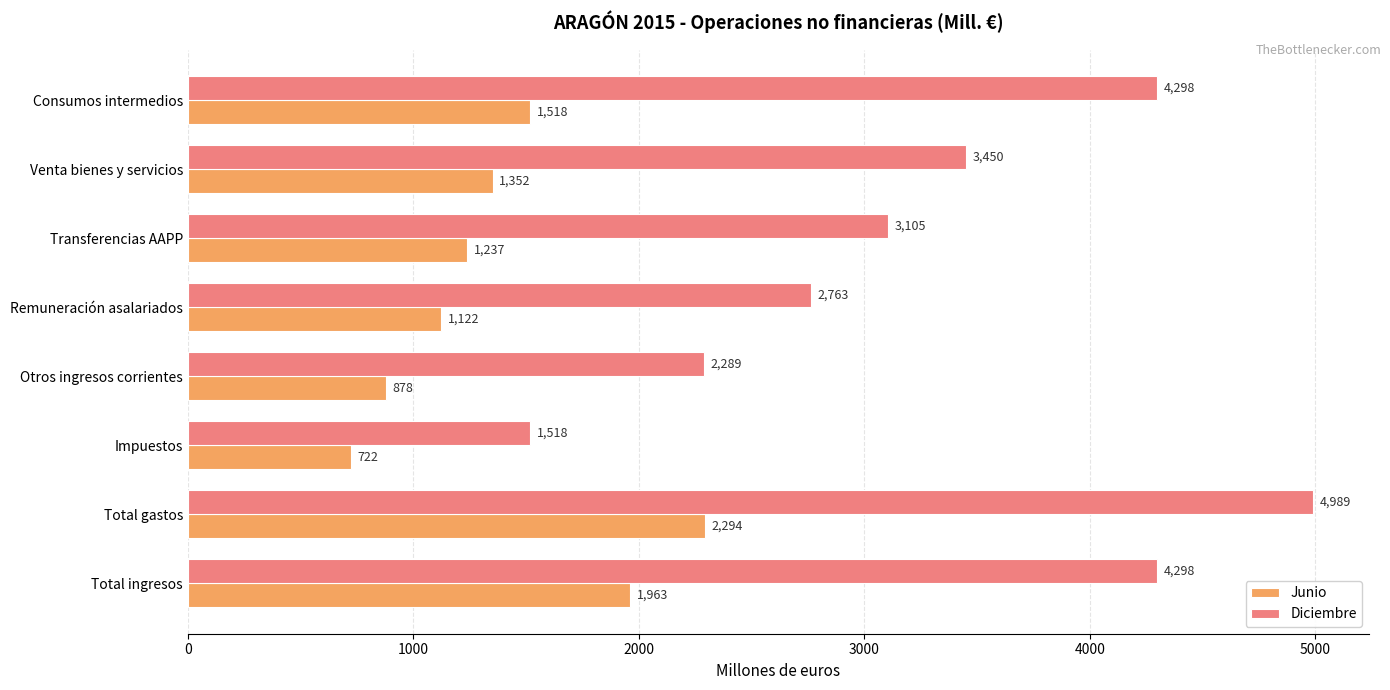

What is the lowest value of the Junio series?

722